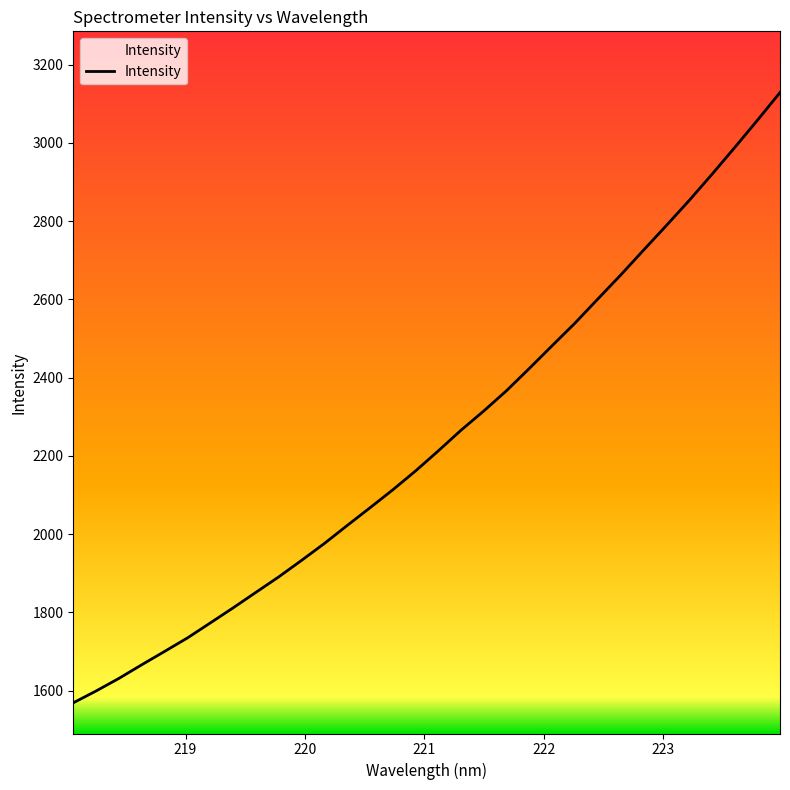

What is the minimum value shown in the chart?

1568.7